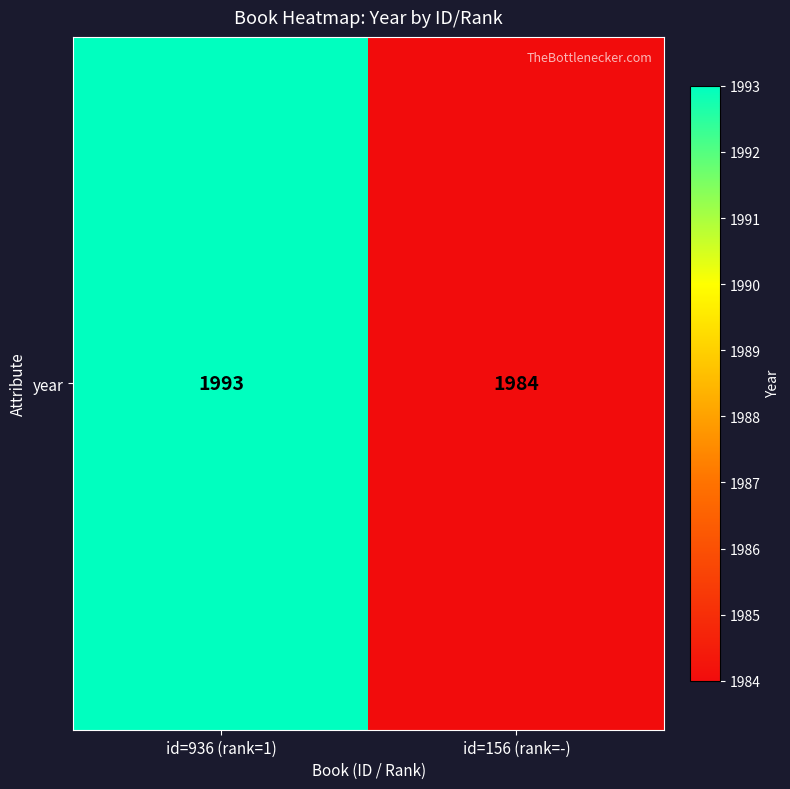

What is the change in value from id=936 (rank=1) to id=156 (rank=-)?

-9